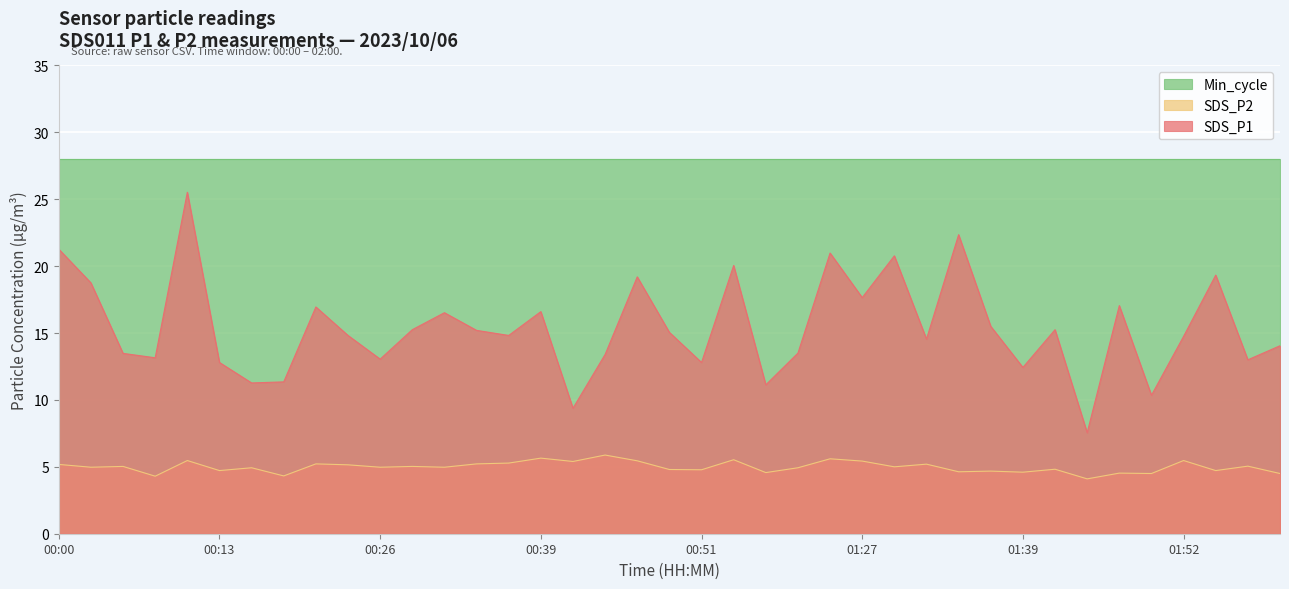

Which series has the widest spread of values?

SDS_P1